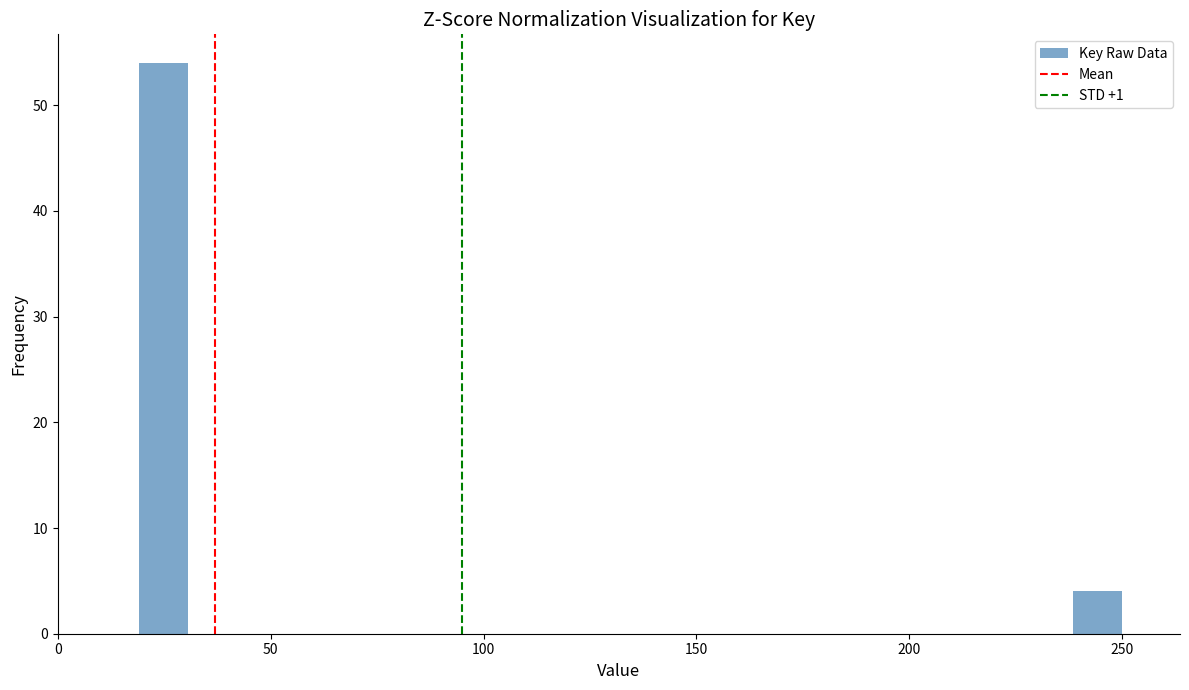

Read against the x-axis, roughly where is the centre of the tallest bar?

25